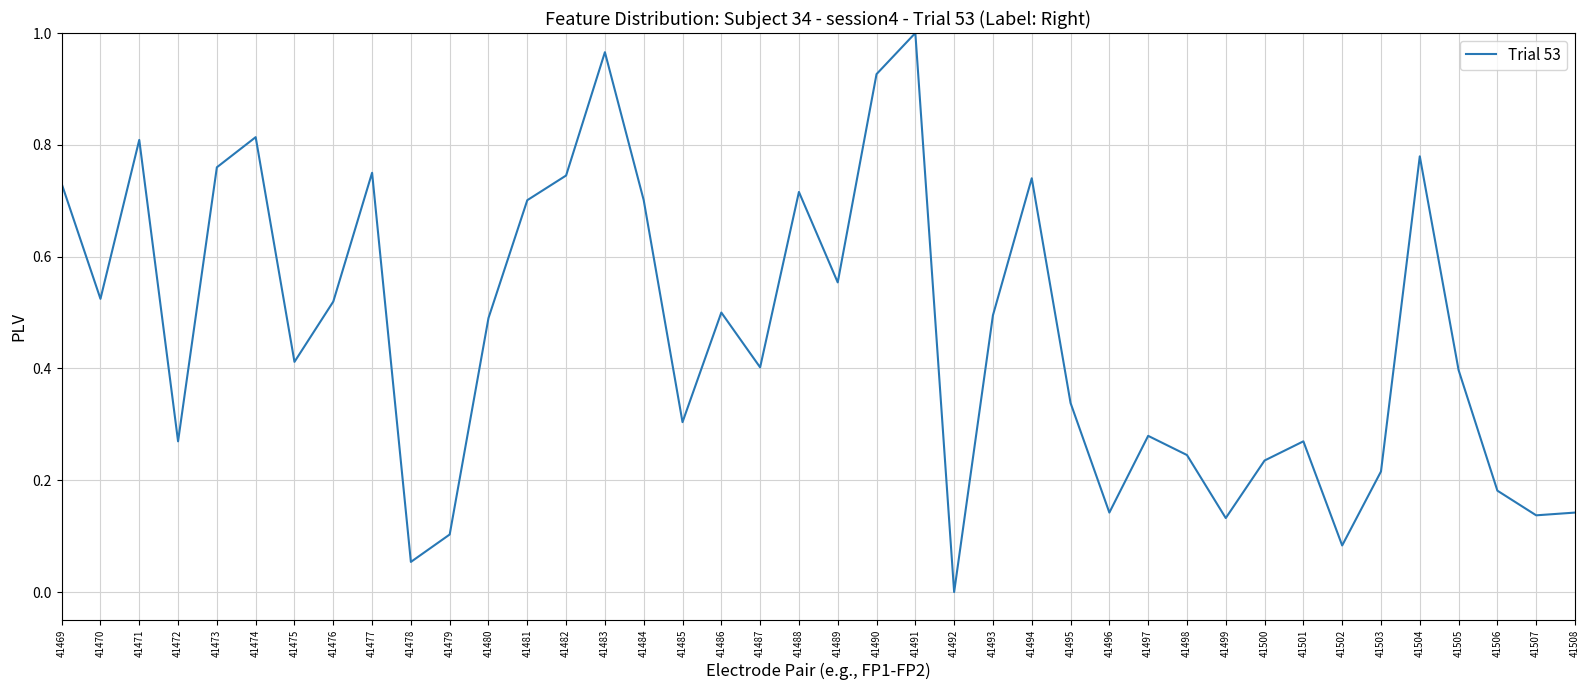

Count the number of categories in the chart.

40